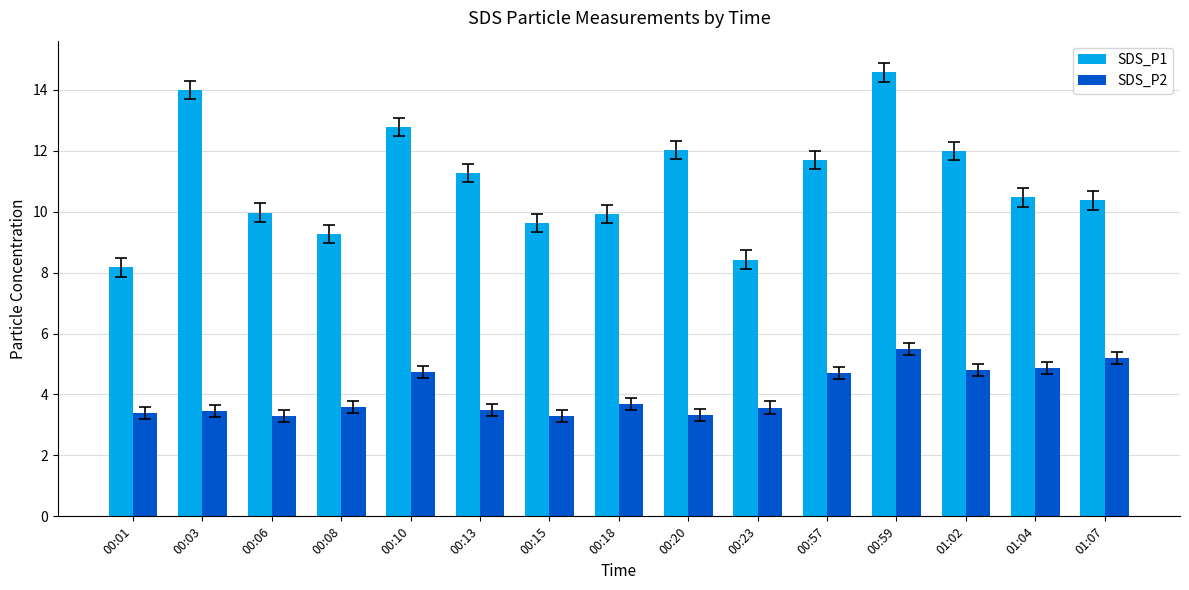

The SDS_P1 series shows 4.7 at 00:18. True or false?

False